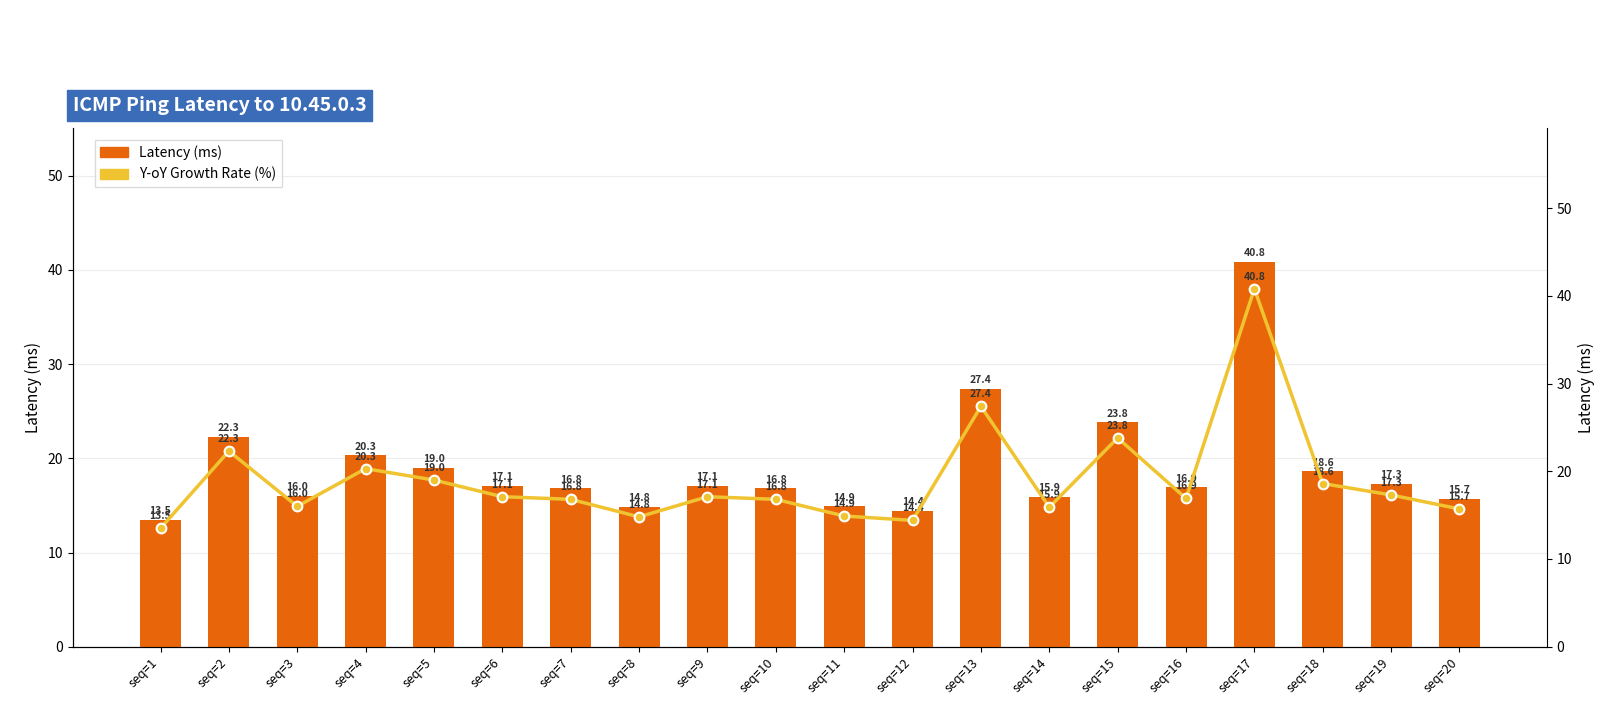

List the labels in order of Latency (ms) value, largest first.

seq=17, seq=13, seq=15, seq=2, seq=4, seq=5, seq=18, seq=19, seq=6, seq=9, seq=16, seq=7, seq=10, seq=3, seq=14, seq=20, seq=11, seq=8, seq=12, seq=1